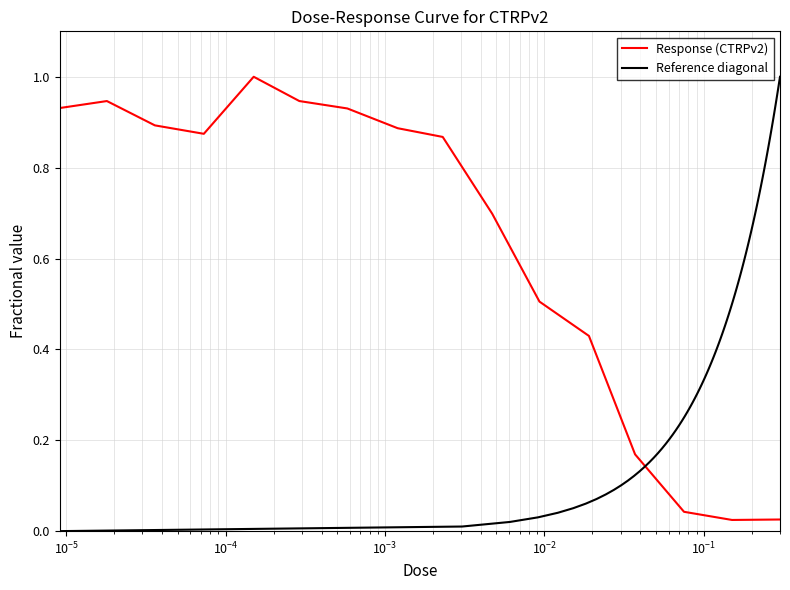

How many categories are shown in the chart?

16